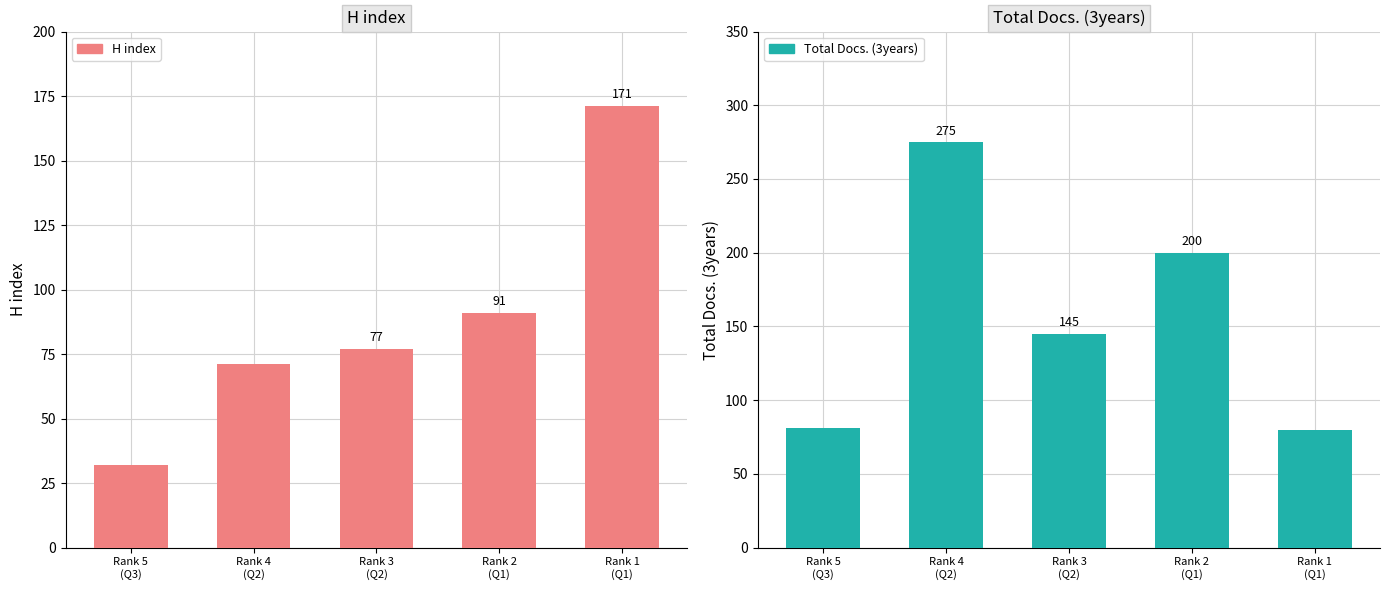

Which series has the largest range (max minus min)?

Total Docs. (3years)